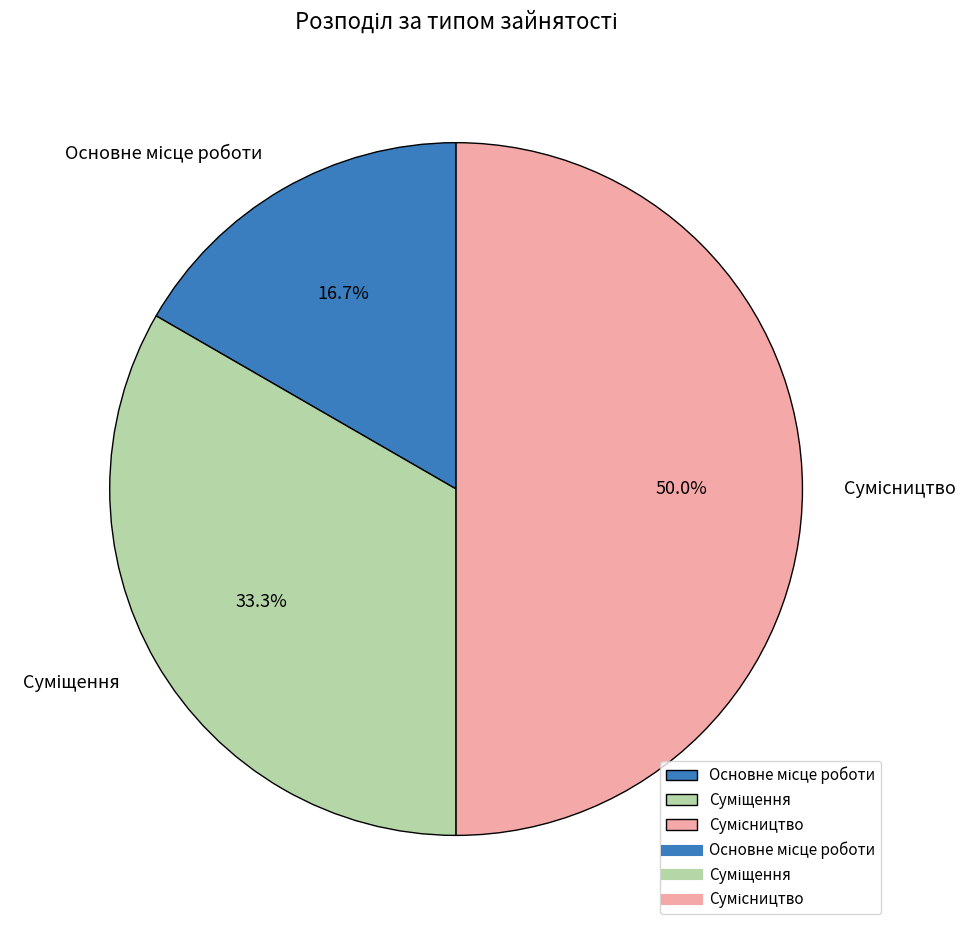

To the nearest percent, what is the difference between the largest and smallest slice percentages?

33%